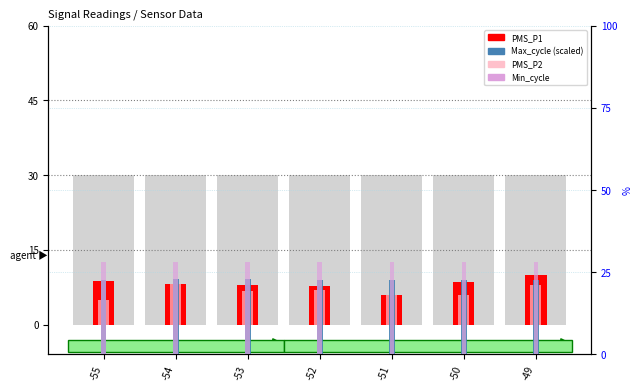

At how many categories does at least one series exceed 18?

7